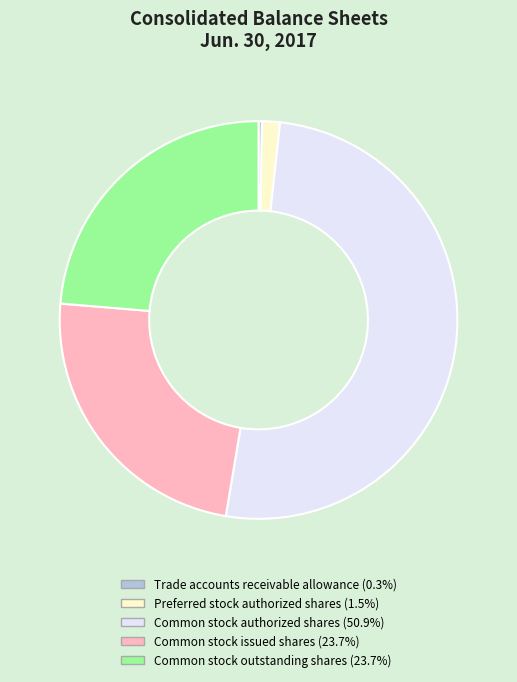

Is the sum of Preferred stock authorized shares (1.5%) and Common stock outstanding shares (23.7%) greater than half?

No